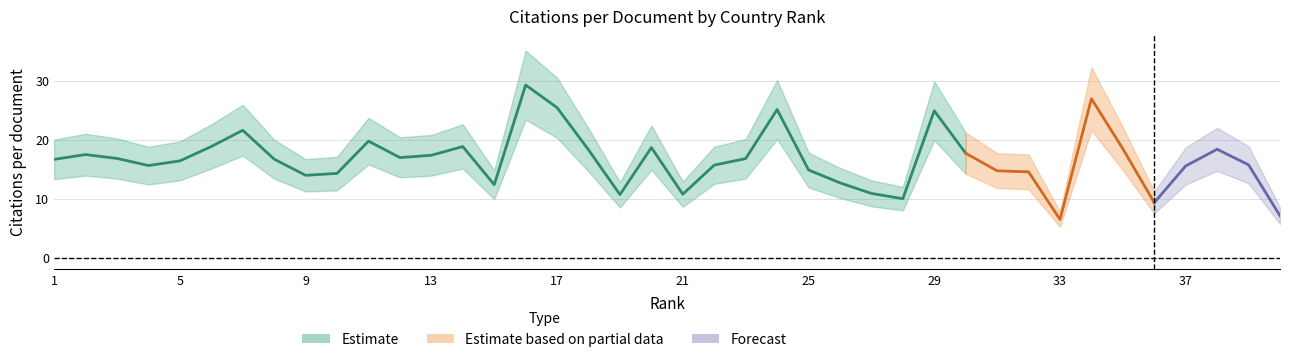

What is the average value of the Citations per document upper series?

19.9